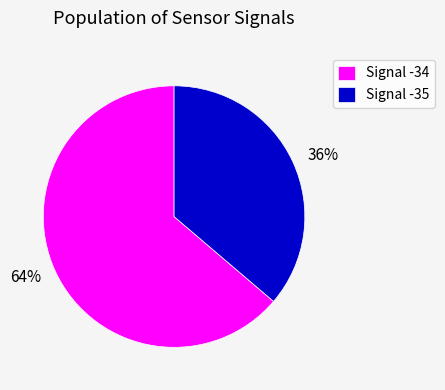

What is the ratio of the value at Signal -35 to the value at Signal -34?

0.6